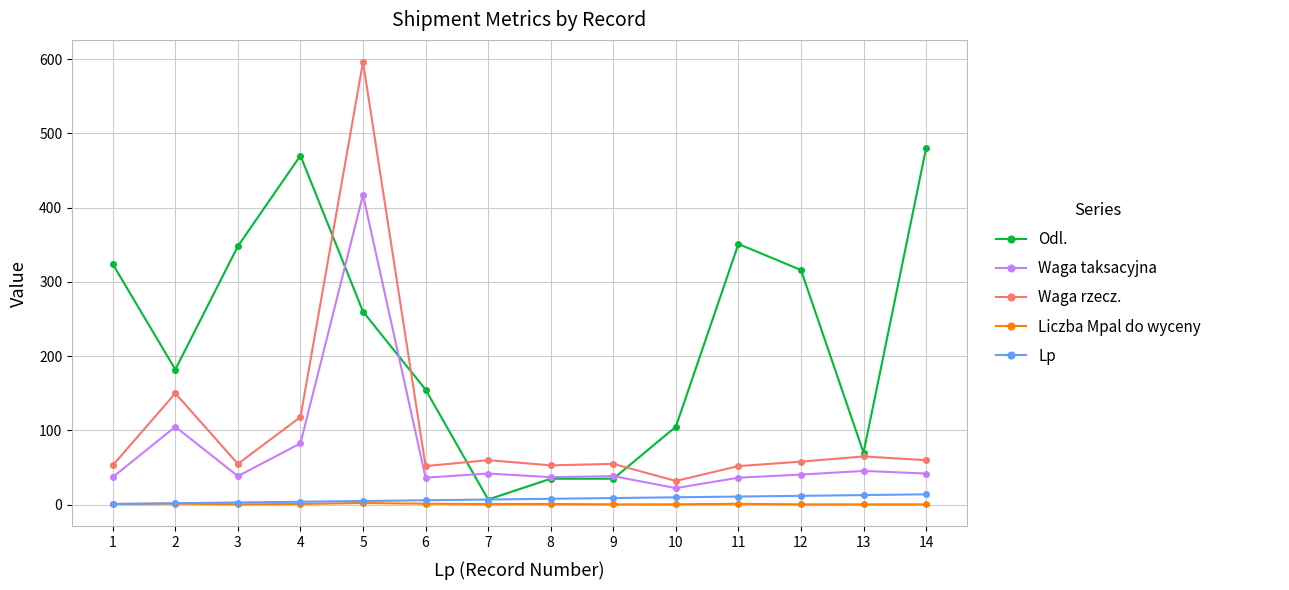

Does the chart have visible grid lines?

Yes